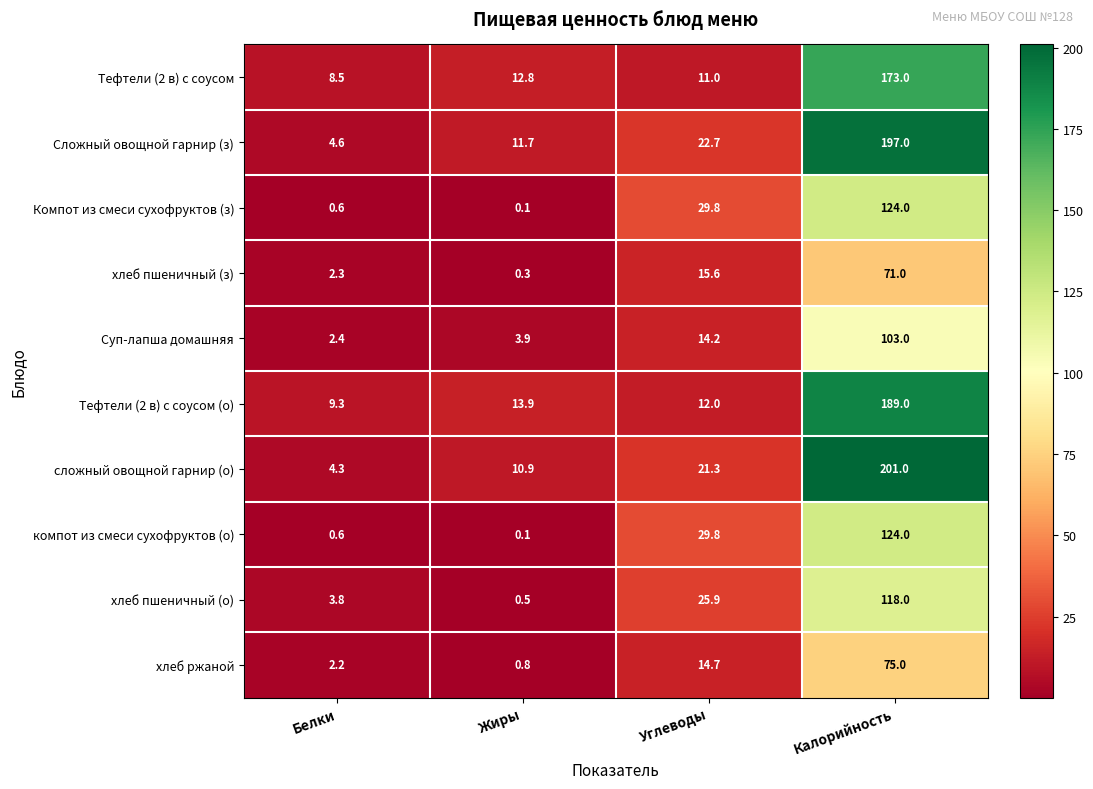

At which category is the sum across all series the highest?

Калорийность